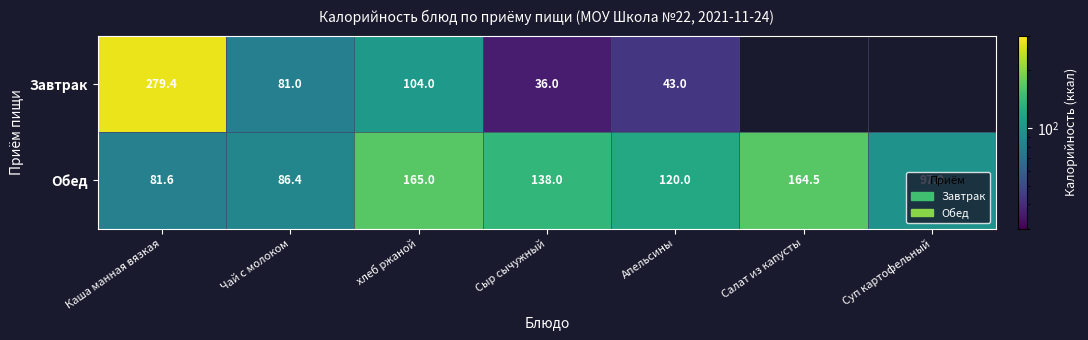

The value of Обед at Апельсины is 120.0. True or false?

True